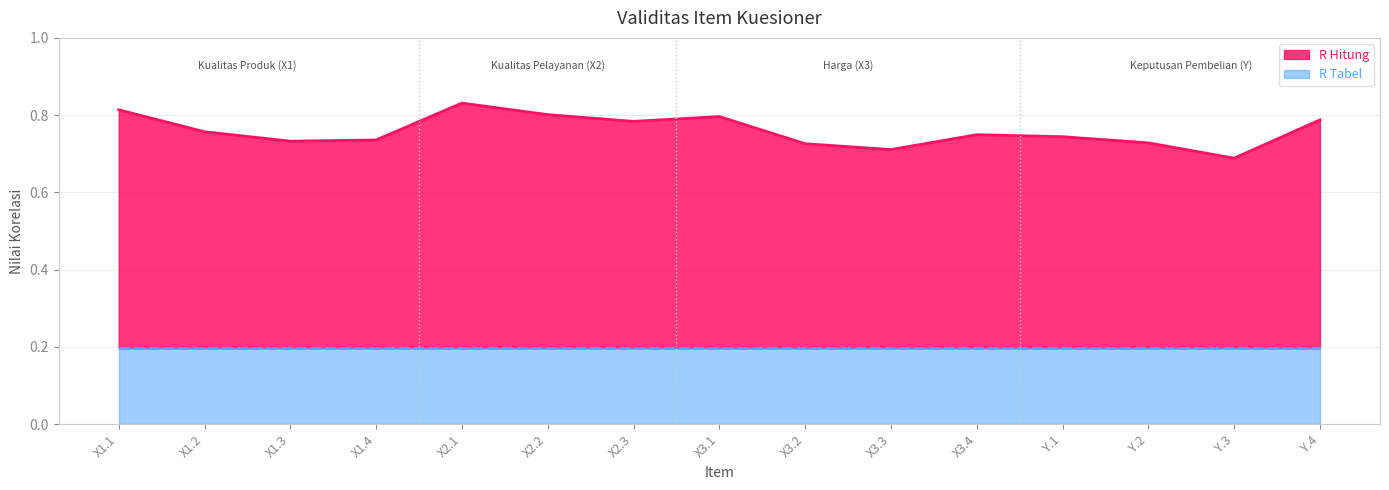

What is the total value across all series at X2.2?

0.8